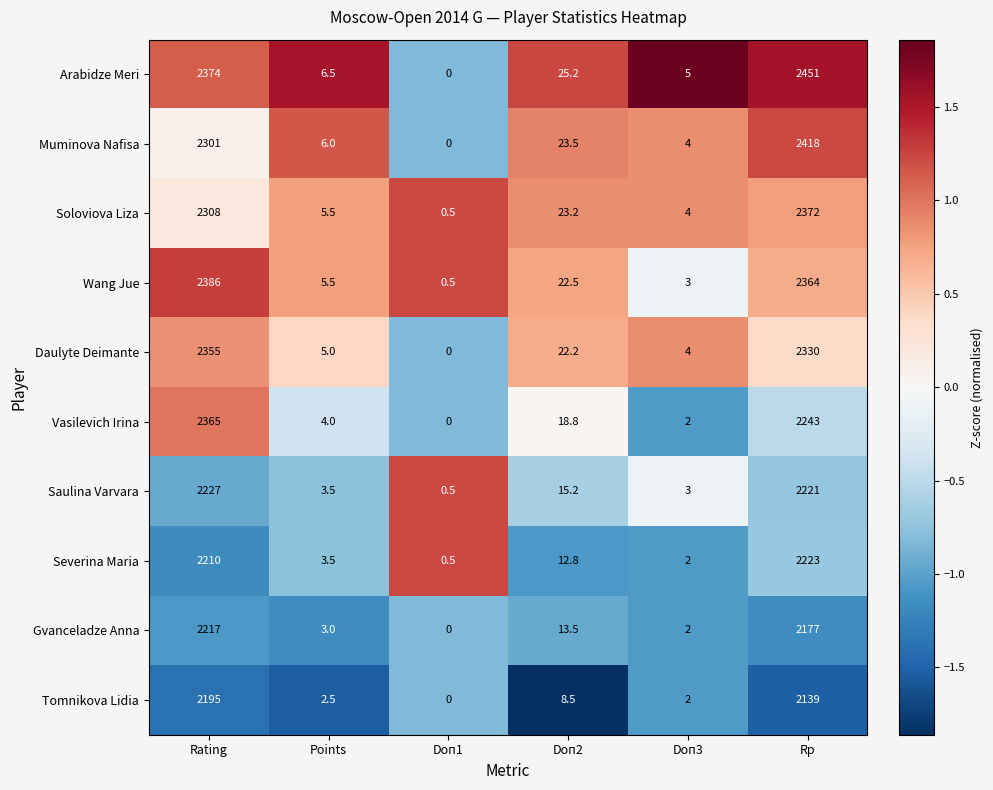

List the series in order of their peak value, highest first.

Arabidze Meri, Muminova Nafisa, Wang Jue, Soloviova Liza, Vasilevich Irina, Daulyte Deimante, Saulina Varvara, Severina Maria, Gvanceladze Anna, Tomnikova Lidia